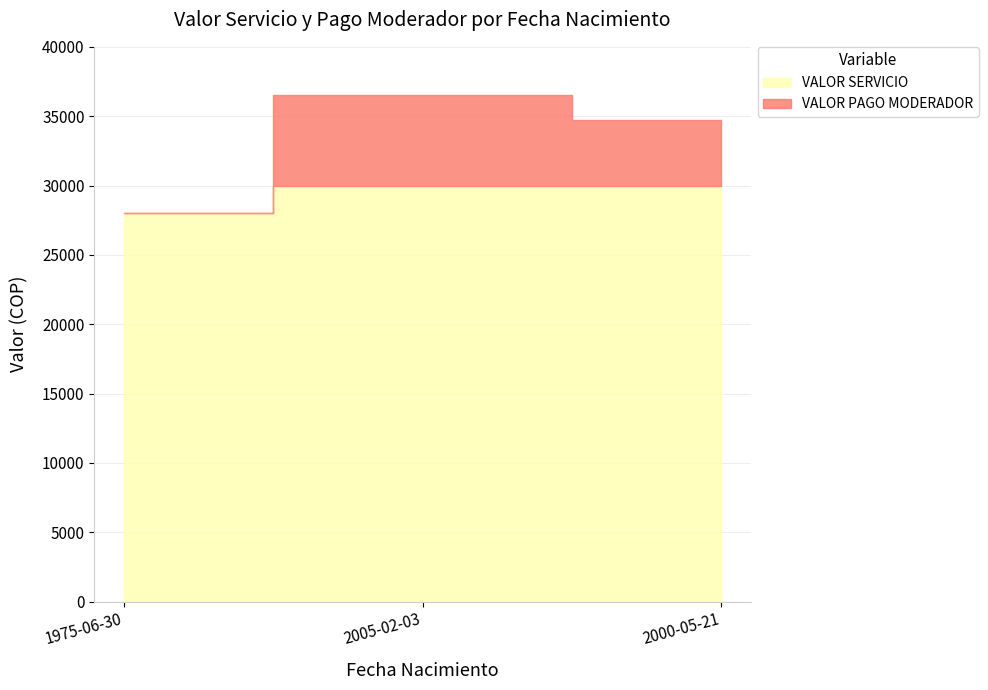

What is the average value of the VALOR PAGO MODERADOR series?

33067